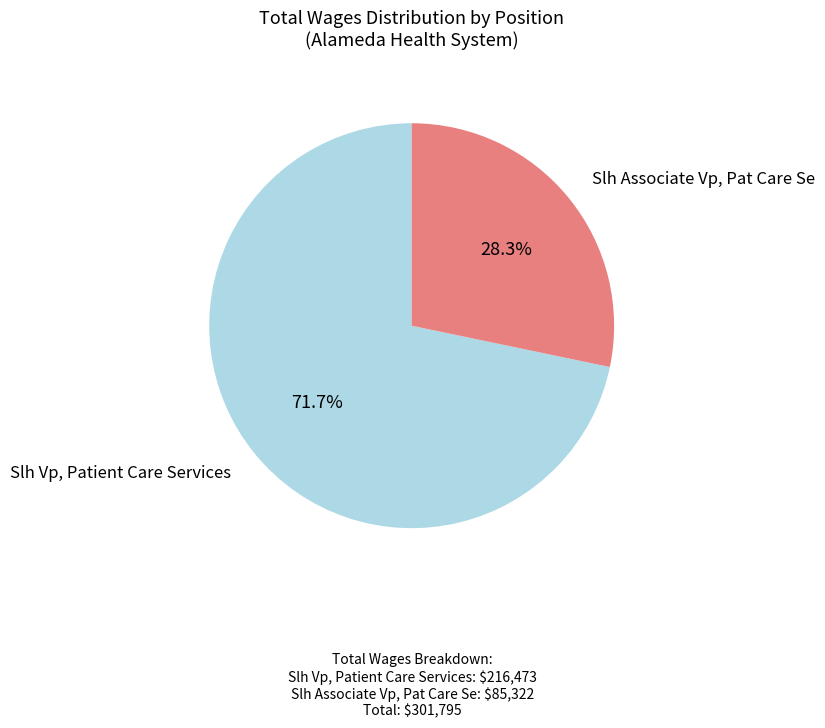

Is there any slice that represents more than half of the pie?

Yes